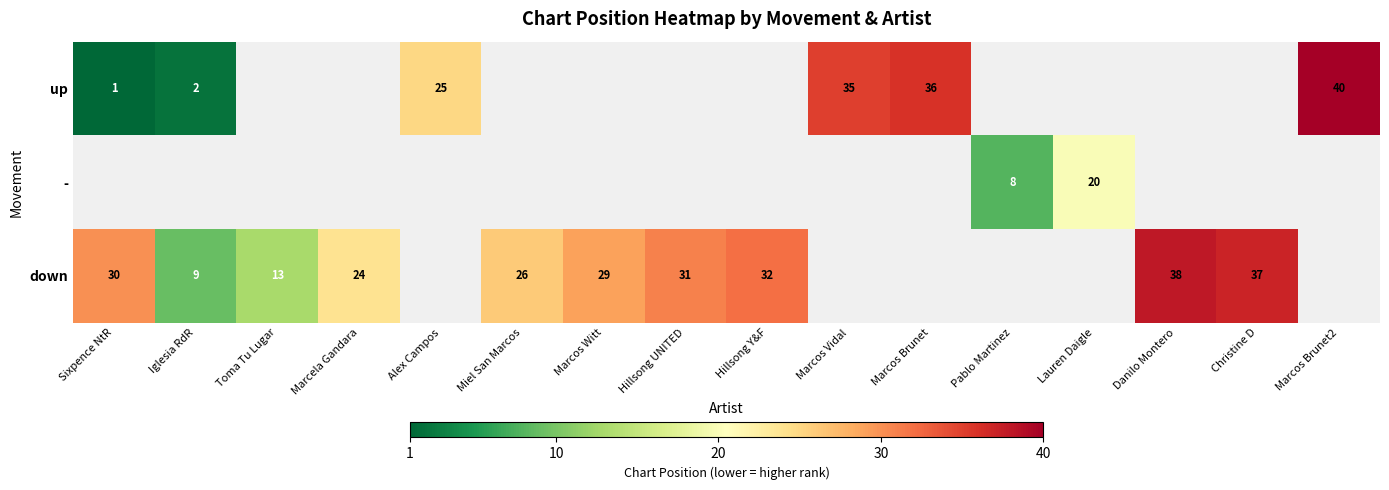

True or false: down has a value of 16 at Marcela Gandara.

False